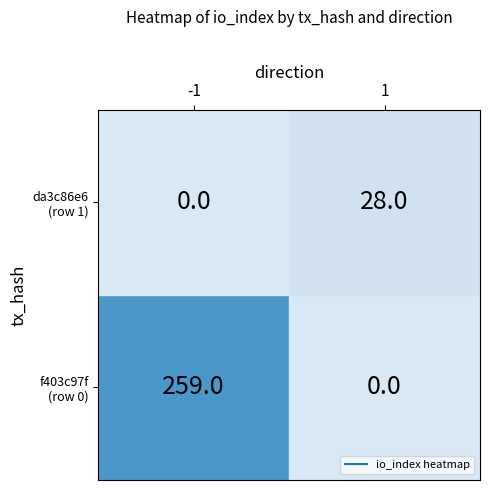

The value of da3c86e668cd5b10651ed27ab9ab775e187c318 at direction is 1. True or false?

True